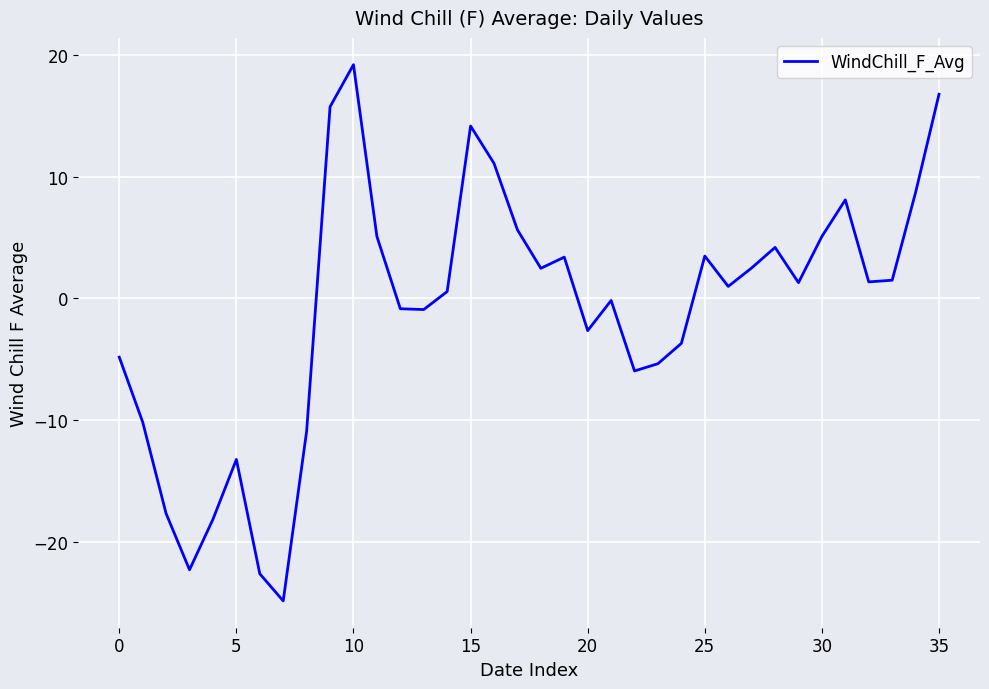

What is the minimum value shown in the chart?

-24.9